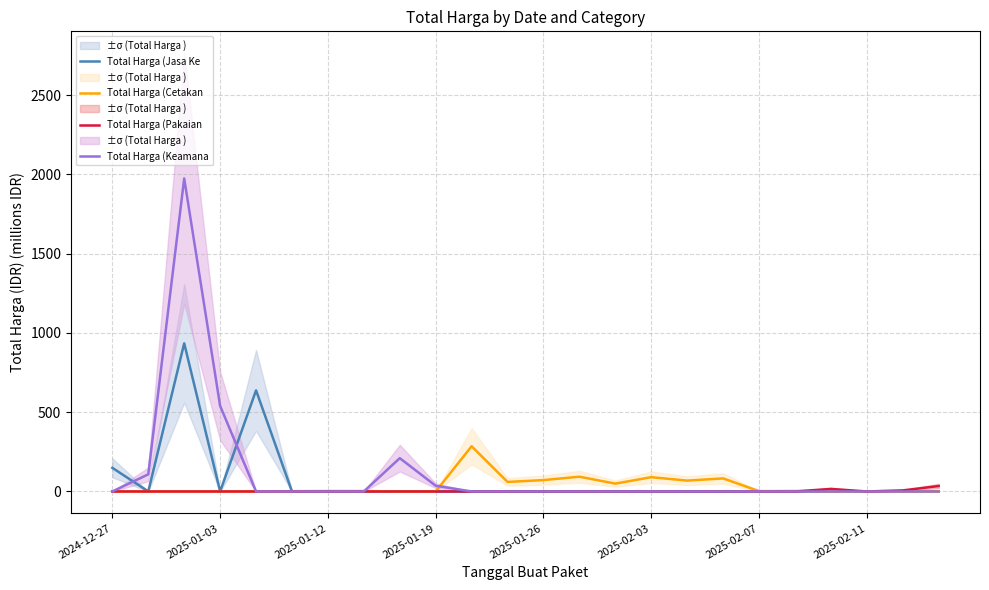

How many series are shown in this chart?

4